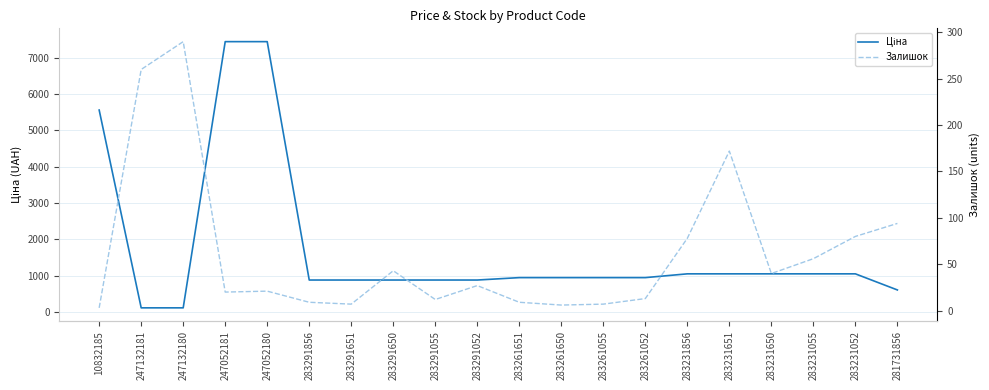

Is this an area chart (filled region under the line)?

No